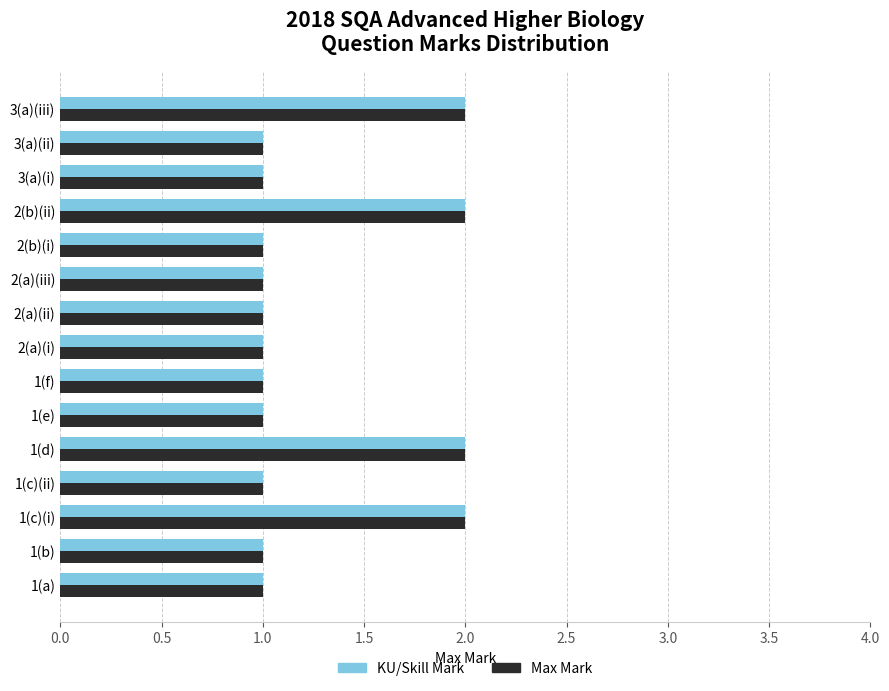

Is it true that KU/Skill Mark equals 1 at 3(a)(i)?

True